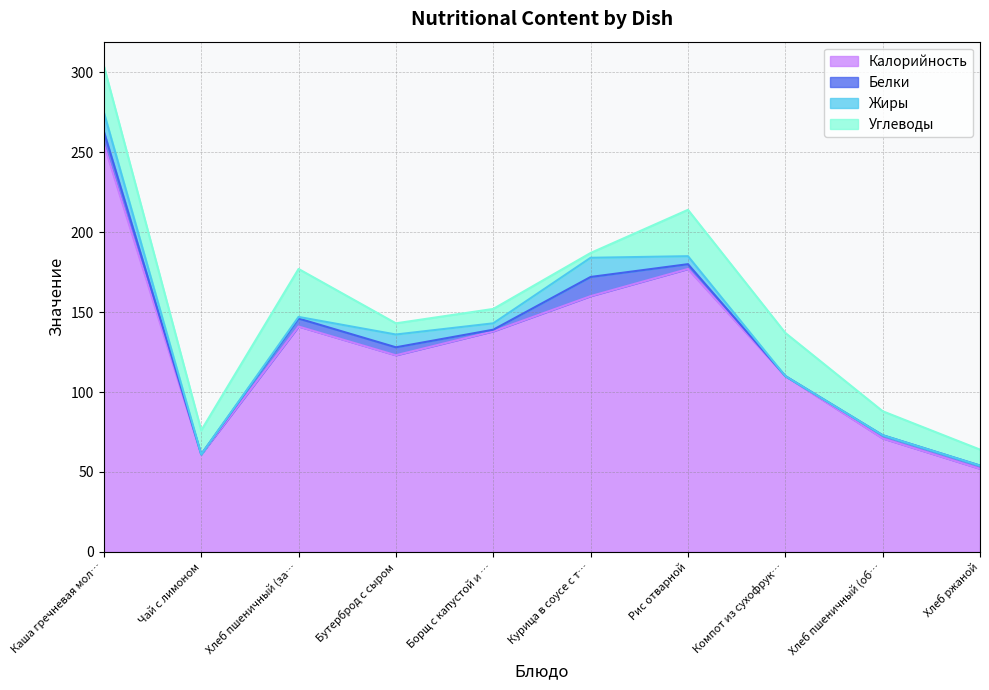

Does the chart display data point markers on the line(s)?

No